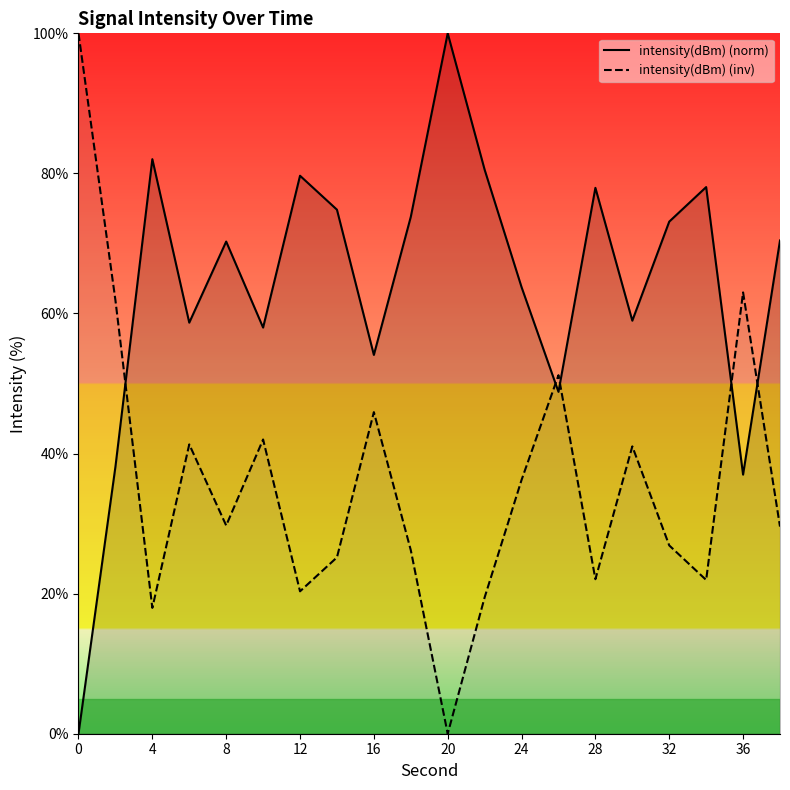

At how many categories does at least one series exceed 43?

20